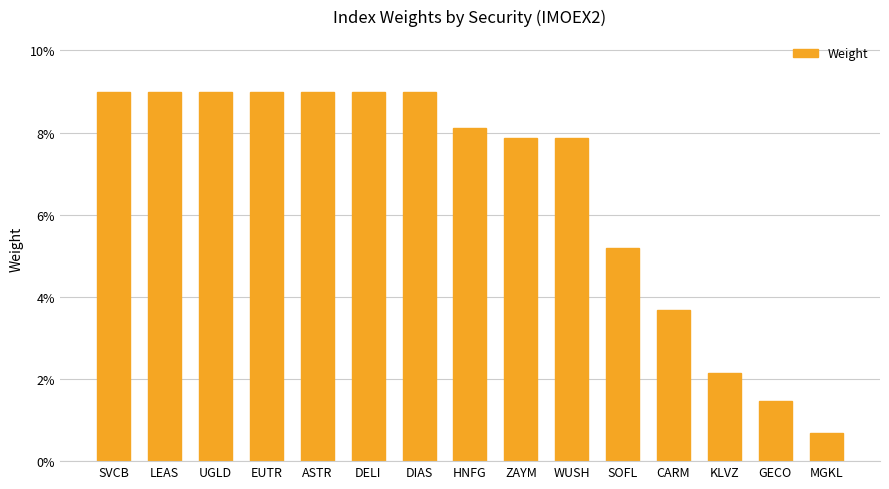

Is it true that the value at DIAS is 0.1?

False